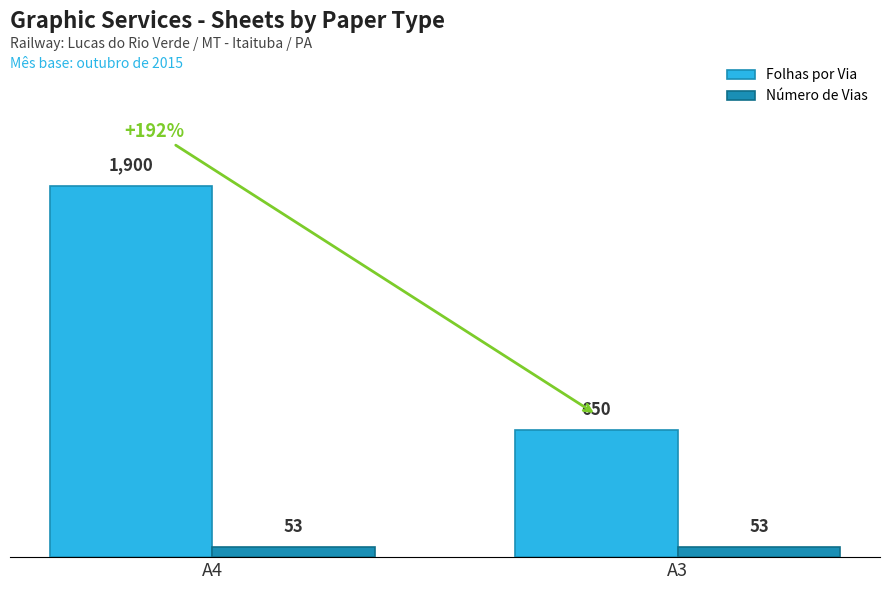

Rank the series by their average value, from highest to lowest.

Folhas por Via, Número de Vias